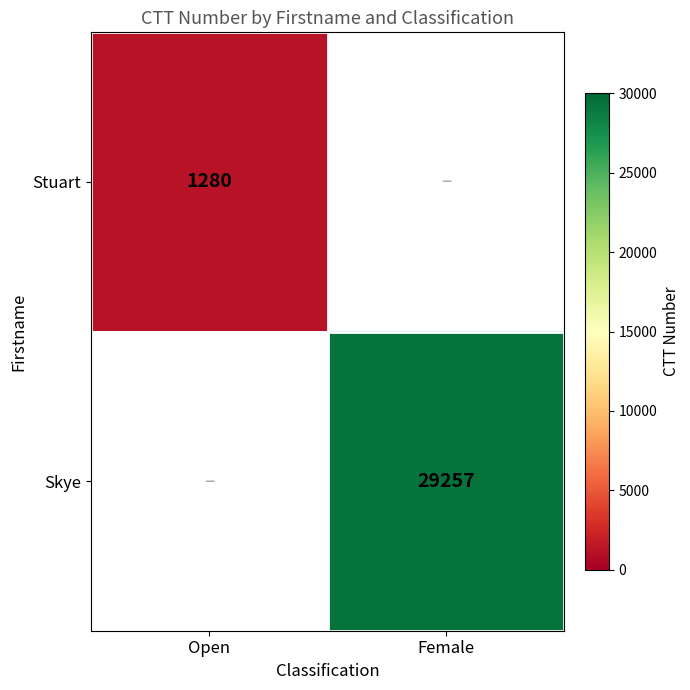

The Stuart series shows 1948 at Open. True or false?

False